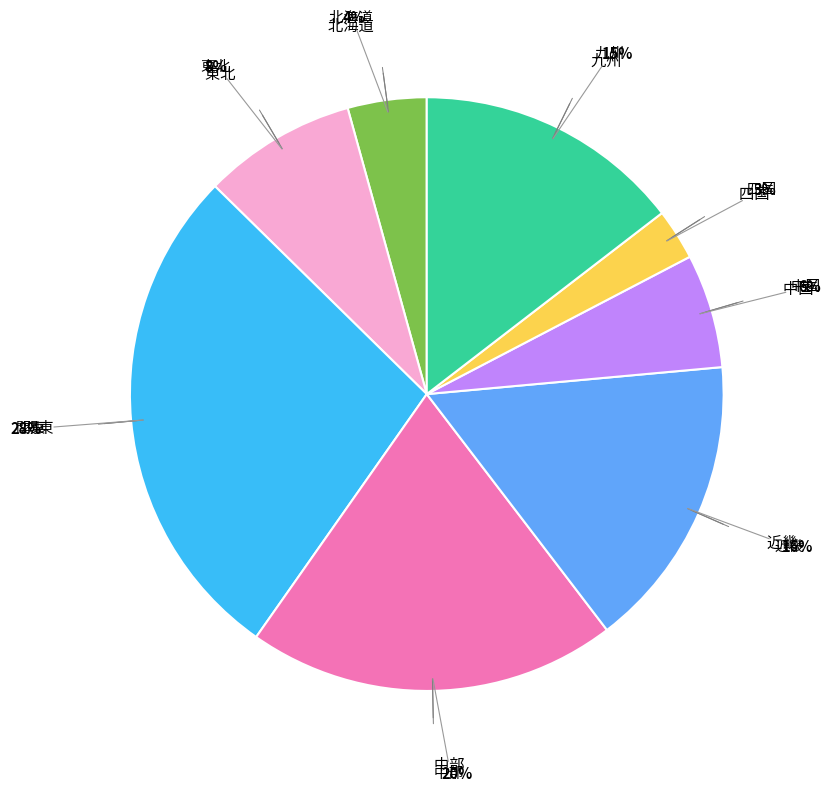

Is there a majority slice in this chart?

No